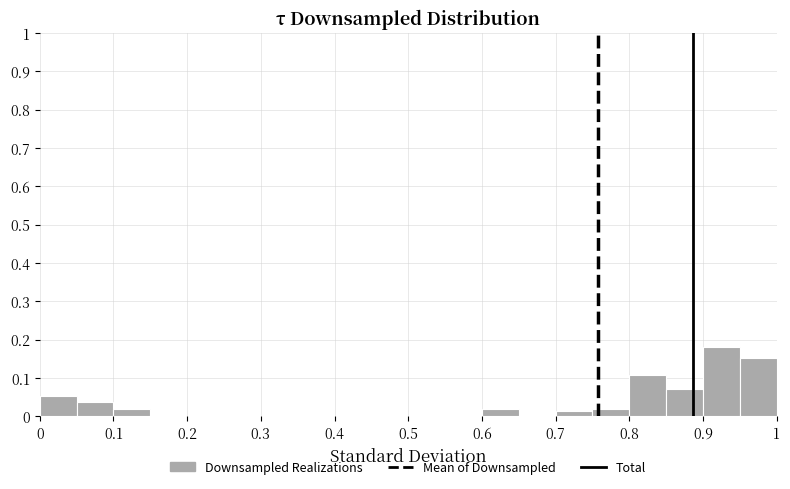

Which range on the x-axis has the tallest bar?

0.90 to 0.95